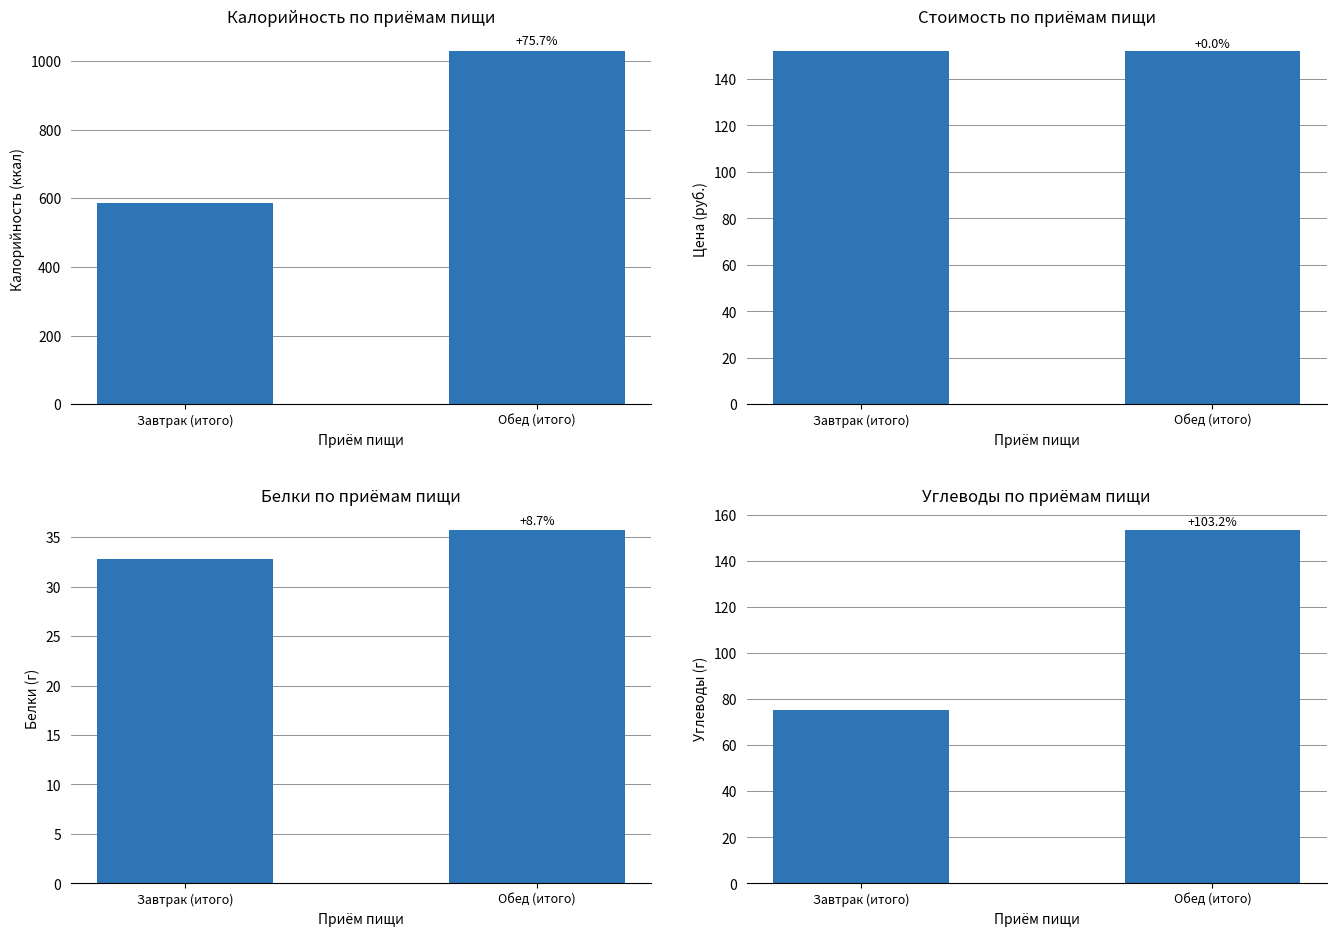

Which series has the largest range (max minus min)?

Калорийность